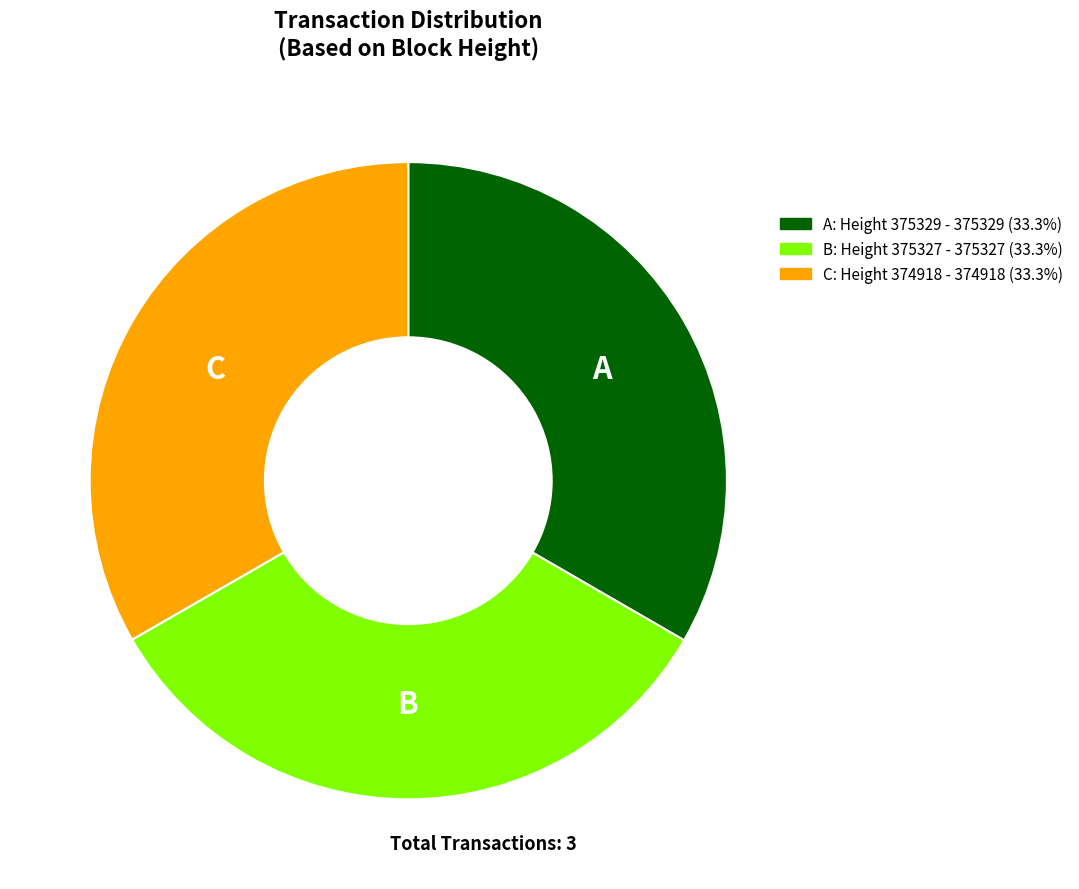

How many slices are in this pie chart?

3